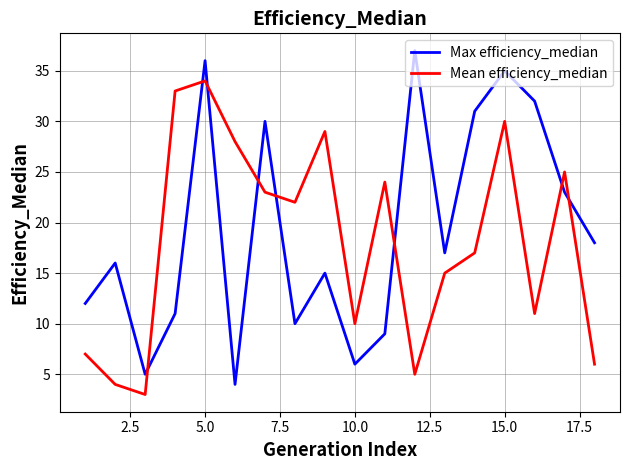

What is the difference between the maximum and second lowest values in the Mean efficiency_median series?

30